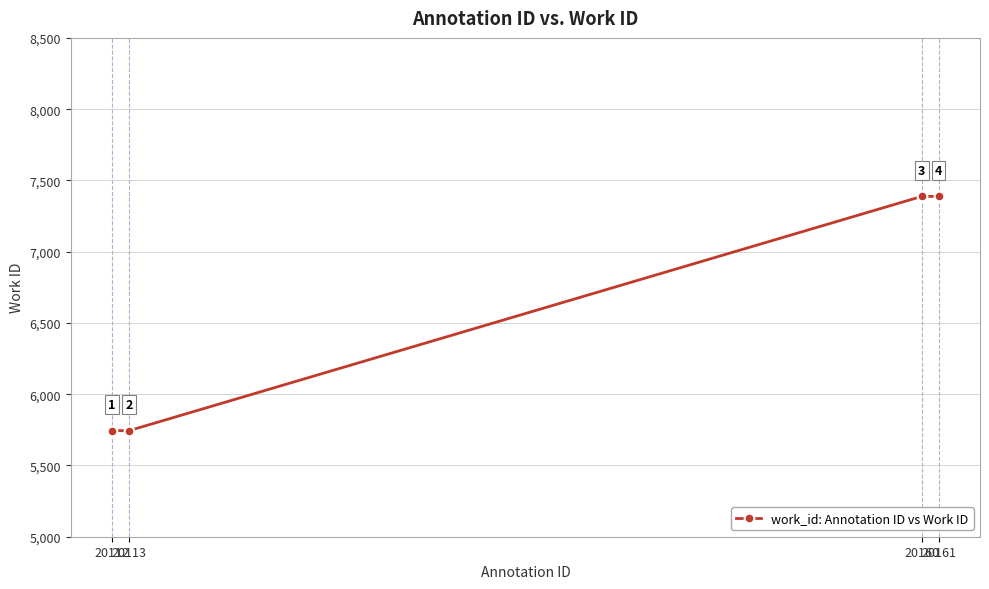

True or false: the data shows 5744 at 20112.

True